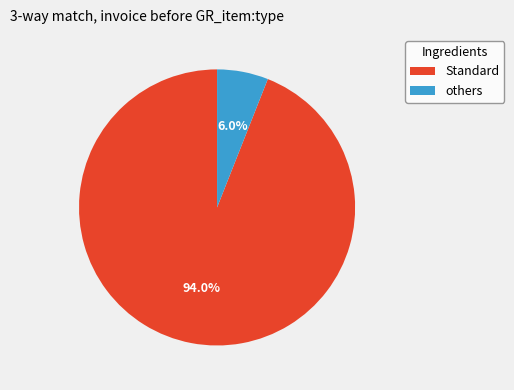

Does any single category account for the majority?

Yes